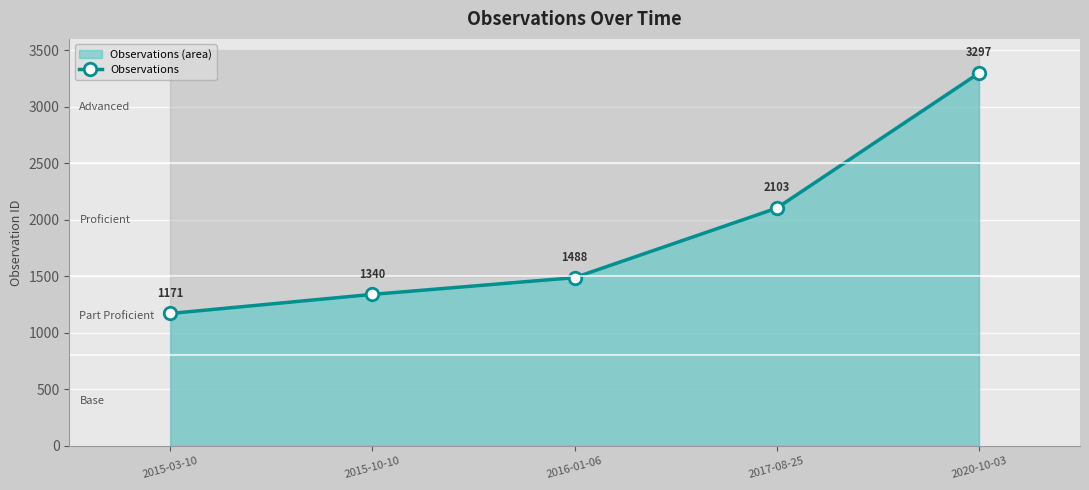

True or false: the data shows 1384 at 2017-08-25.

False